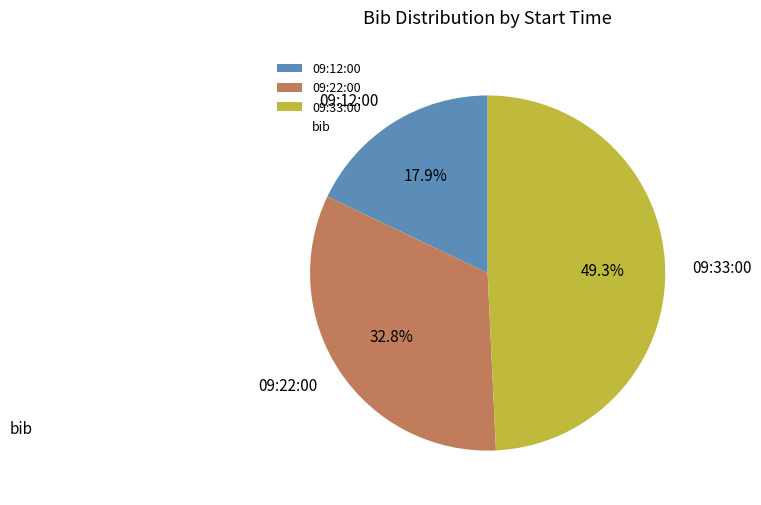

Which category has the biggest portion of the pie?

09:33:00